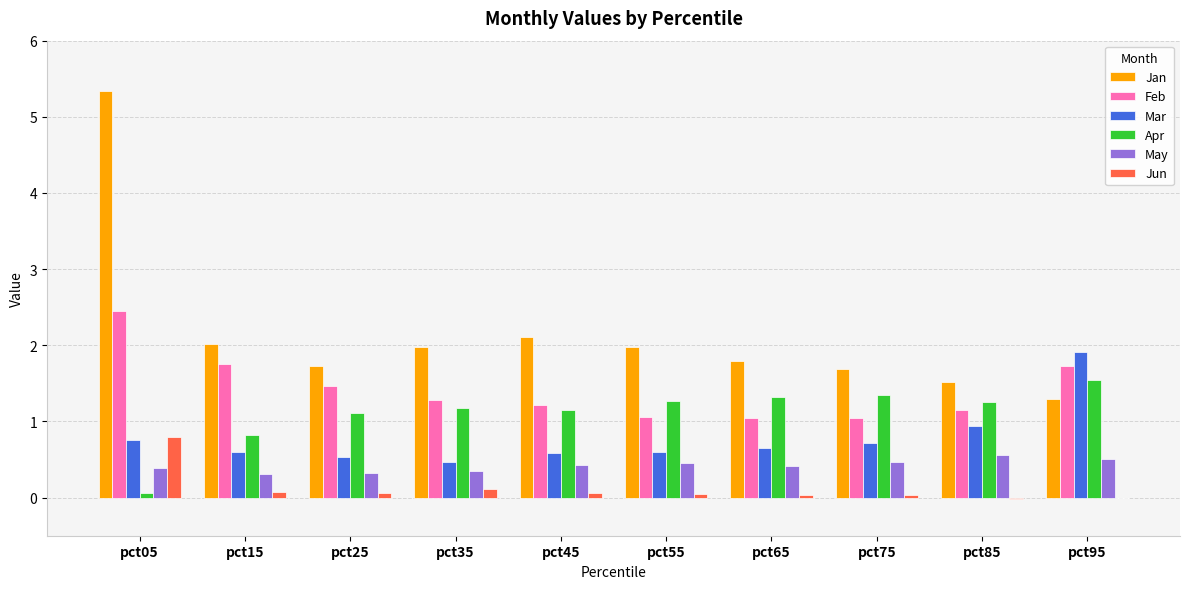

Read the May value at pct85.

0.6